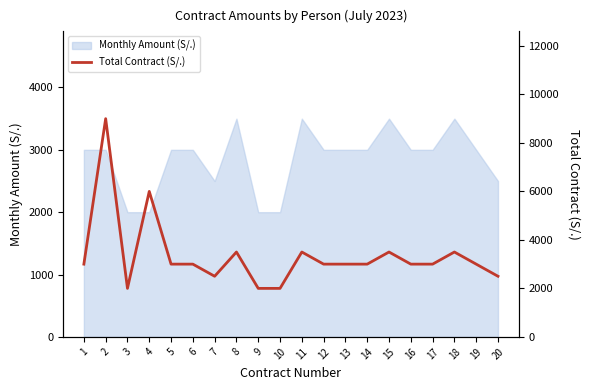

What is the value of the 10th point from the left?

2000